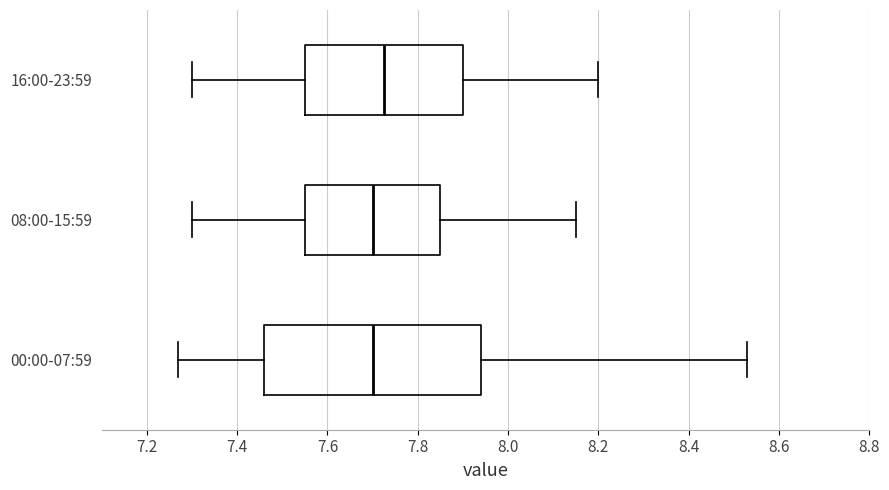

Where is the right edge of the box for 16:00-23:59 on the x-axis? The values are not printed on the chart, so give them approximately, as read against the axis.

7.90